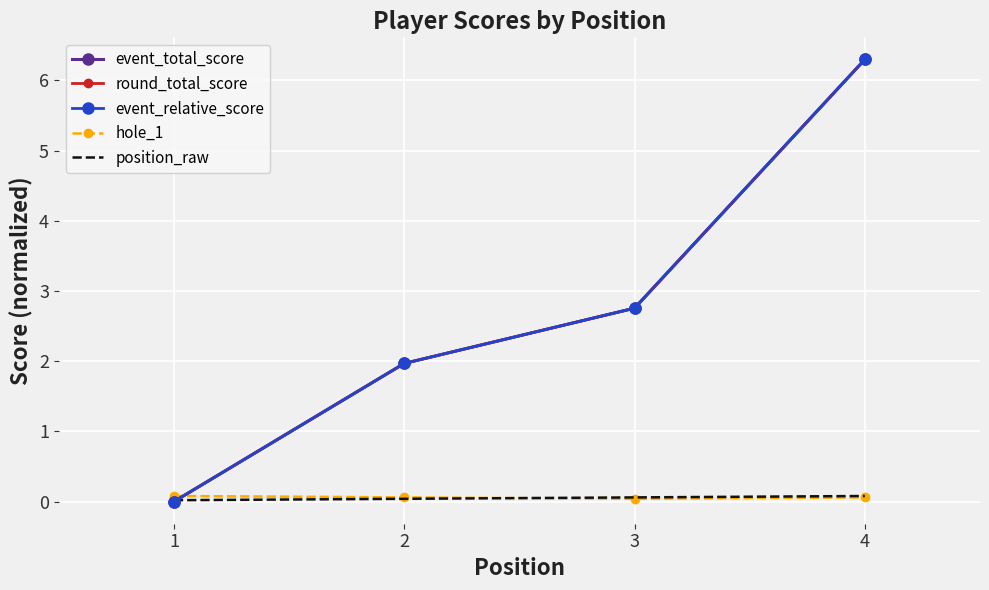

What is the highest value of the event_relative_score series?

6.3